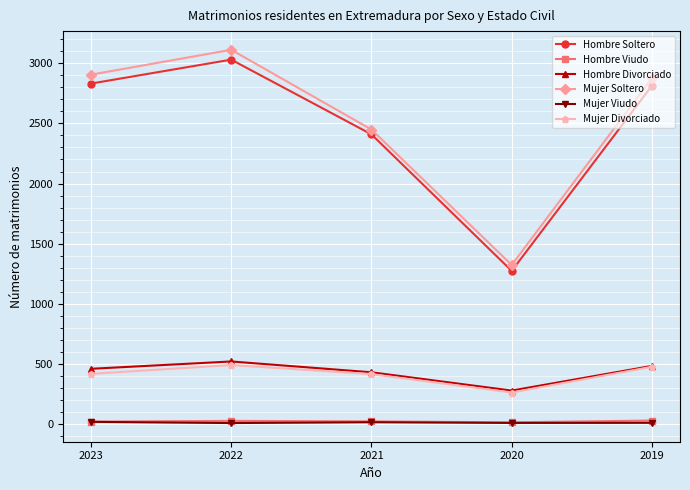

What is the average value of the Mujer Viudo series?

13